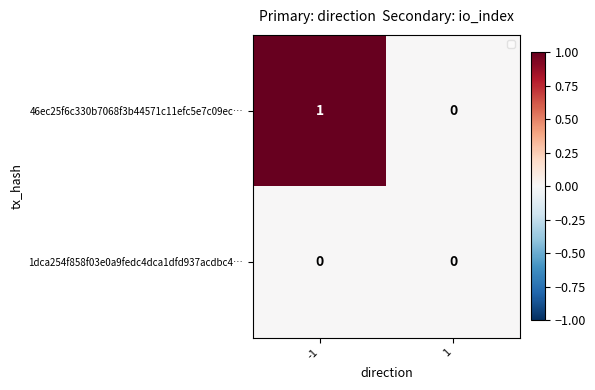

Which series has the largest total across all categories?

46ec25f6c330b7068f3b44571c11efc5e7c09ec…